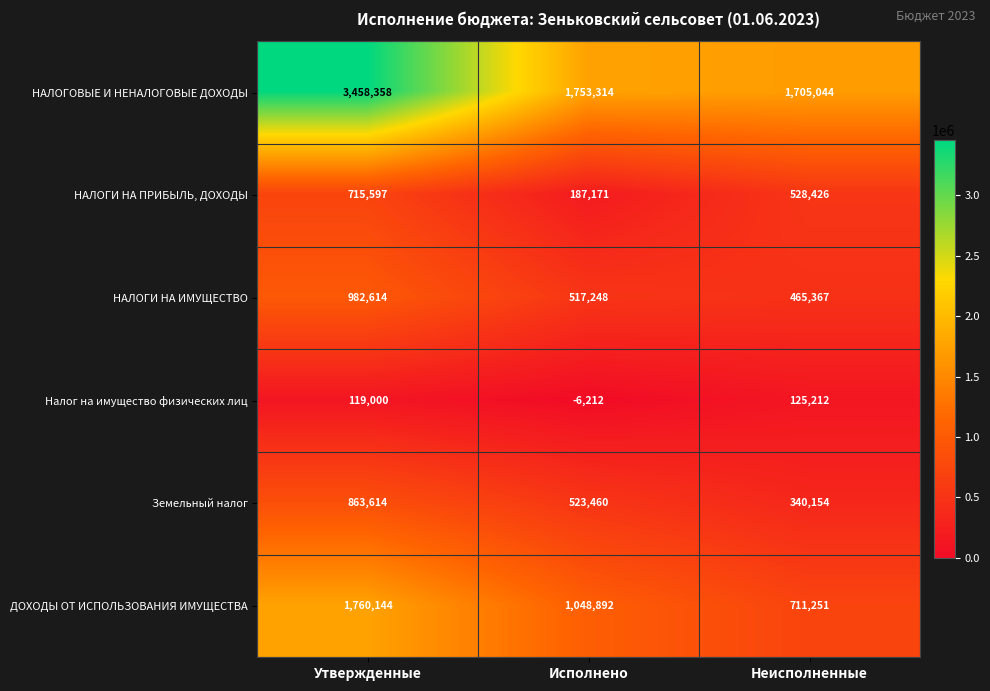

What is the difference between the highest and lowest values at Исполнено?

1759526